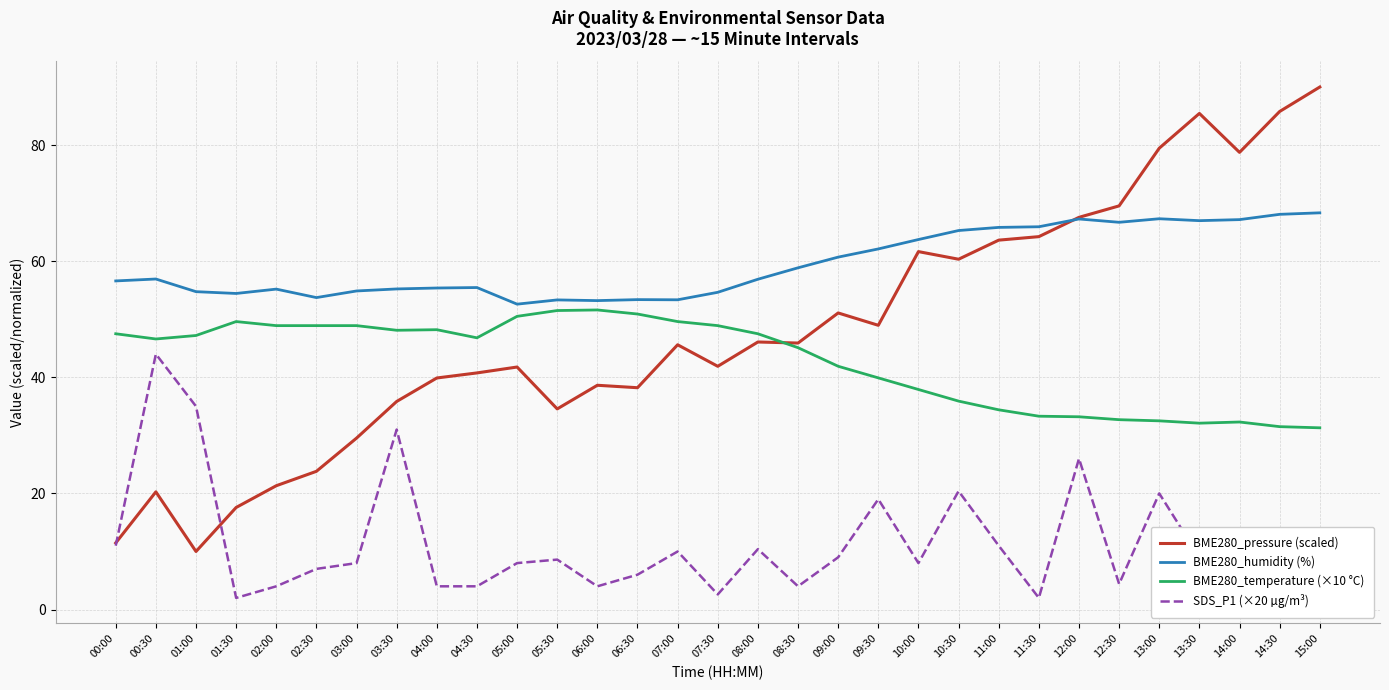

Which series has the largest range (max minus min)?

BME280_pressure (scaled)